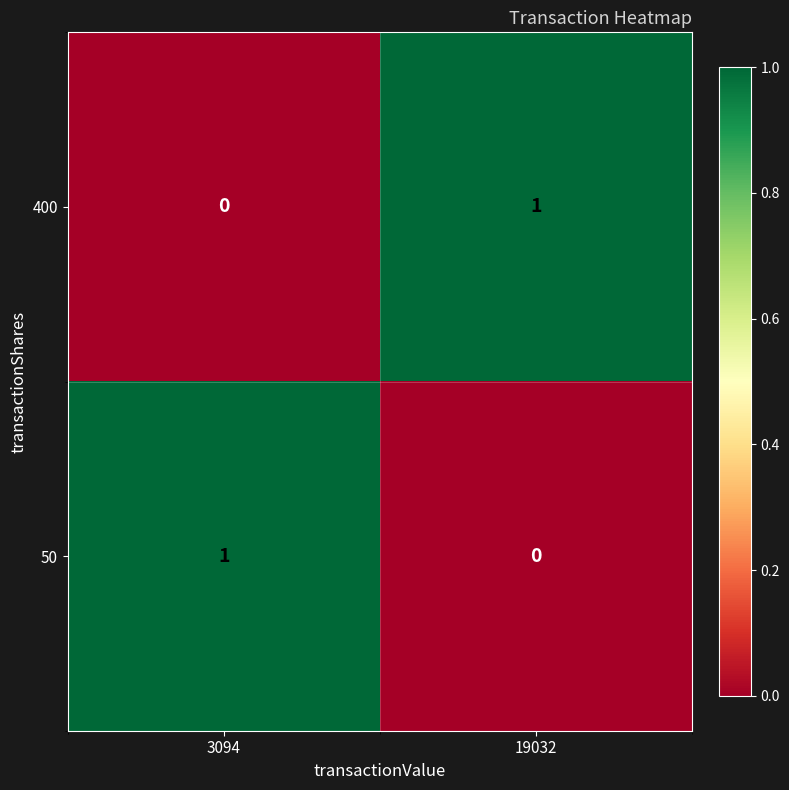

True or false: 400 has a value of 1 at 3094.

False